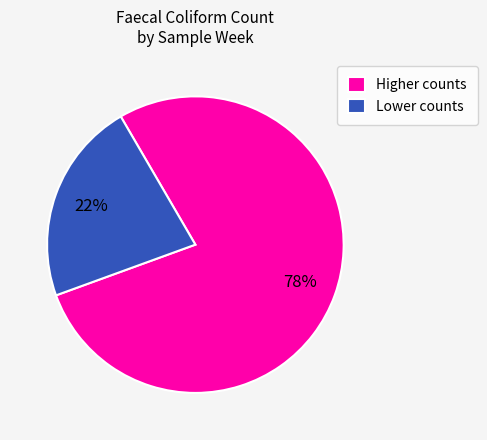

Between Higher counts and Lower counts, which is larger?

Higher counts